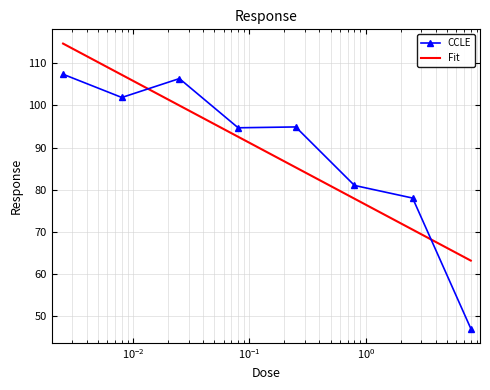

The chart shows a value of 47.0 at 8.0. True or false?

True